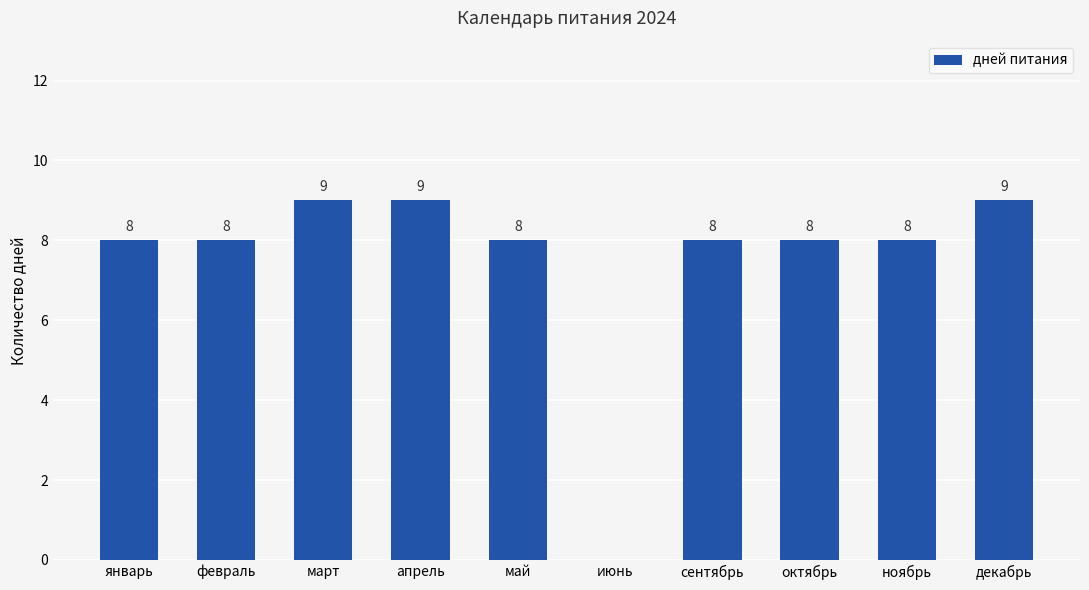

Does the chart contain stacked bars?

No